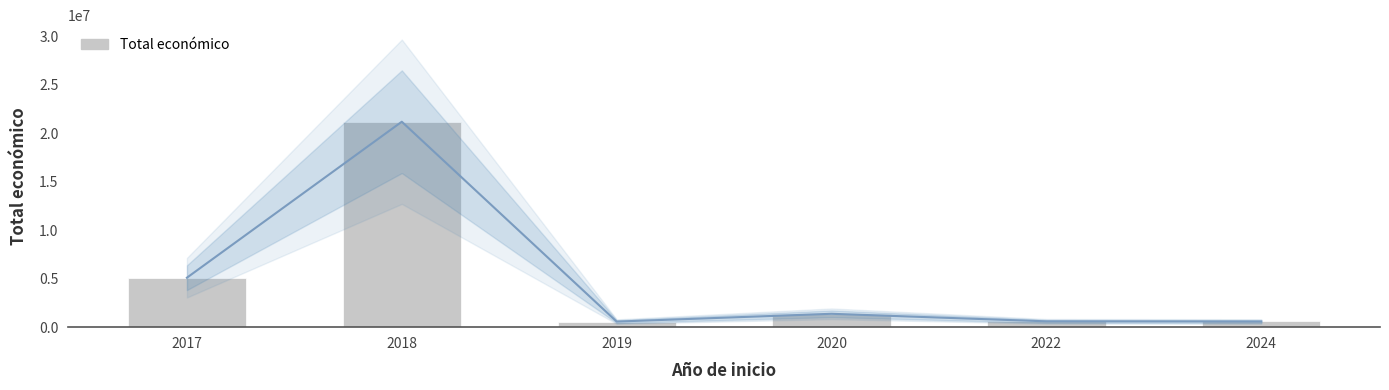

Rank the categories by value from highest to lowest.

2018, 2017, 2020, 2022, 2024, 2019